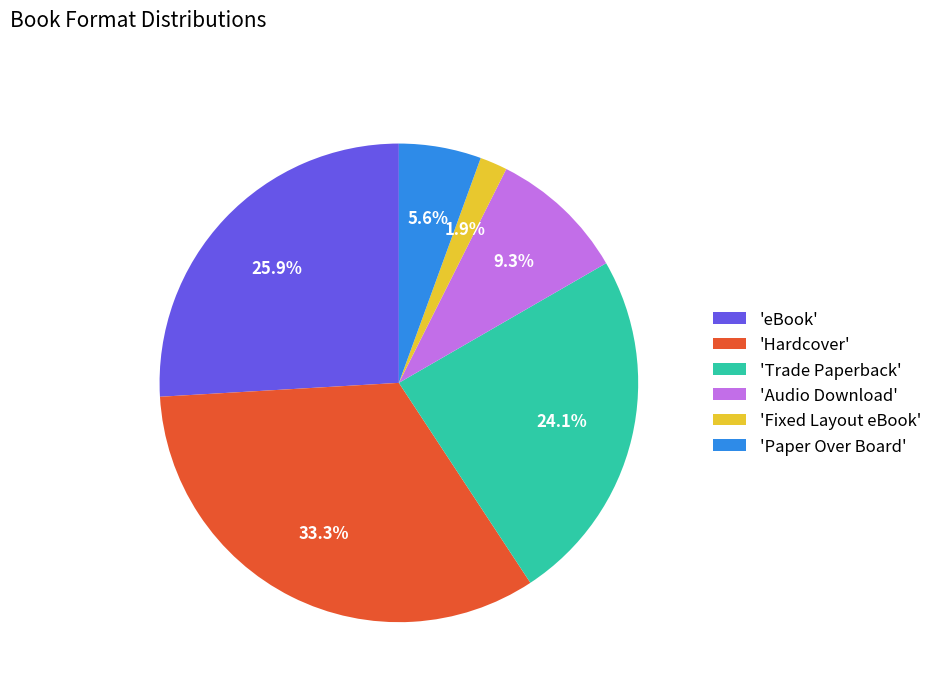

Is 'Hardcover' the majority of the pie?

No